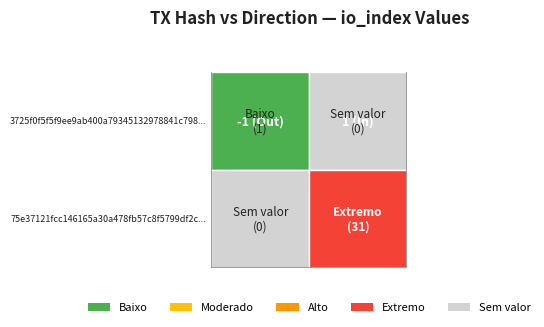

The 75e37121fcc146165a30a478fb57c8f5799df2c series shows 2 at direction. True or false?

False